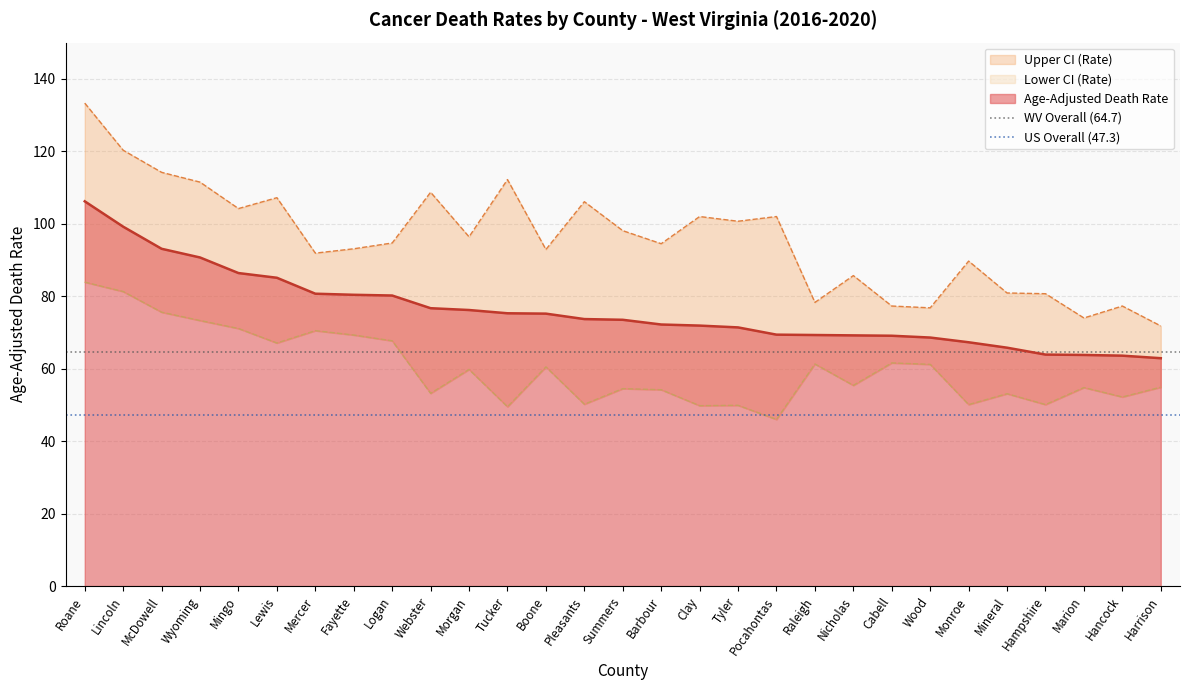

What position from the right is Lincoln?

1